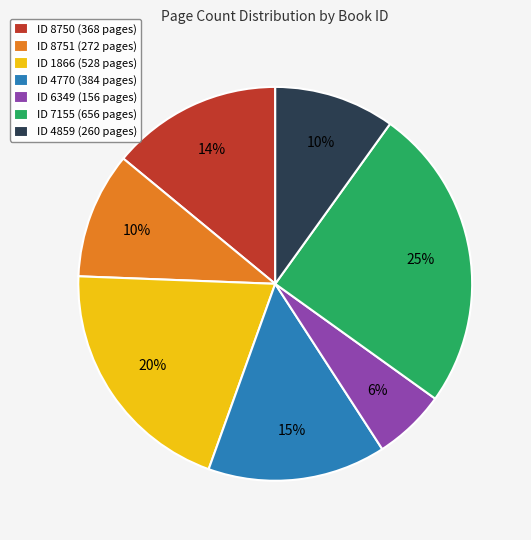

What is the largest slice in the pie chart?

ID 7155 (656 pages)